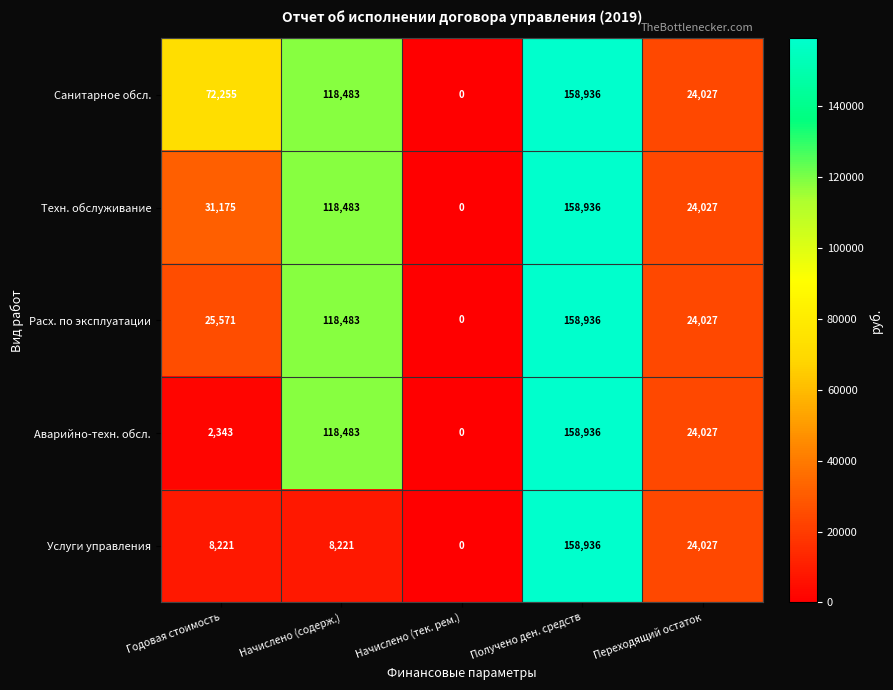

What is the difference between the second highest and second lowest values in the Услуги управления series?

15806